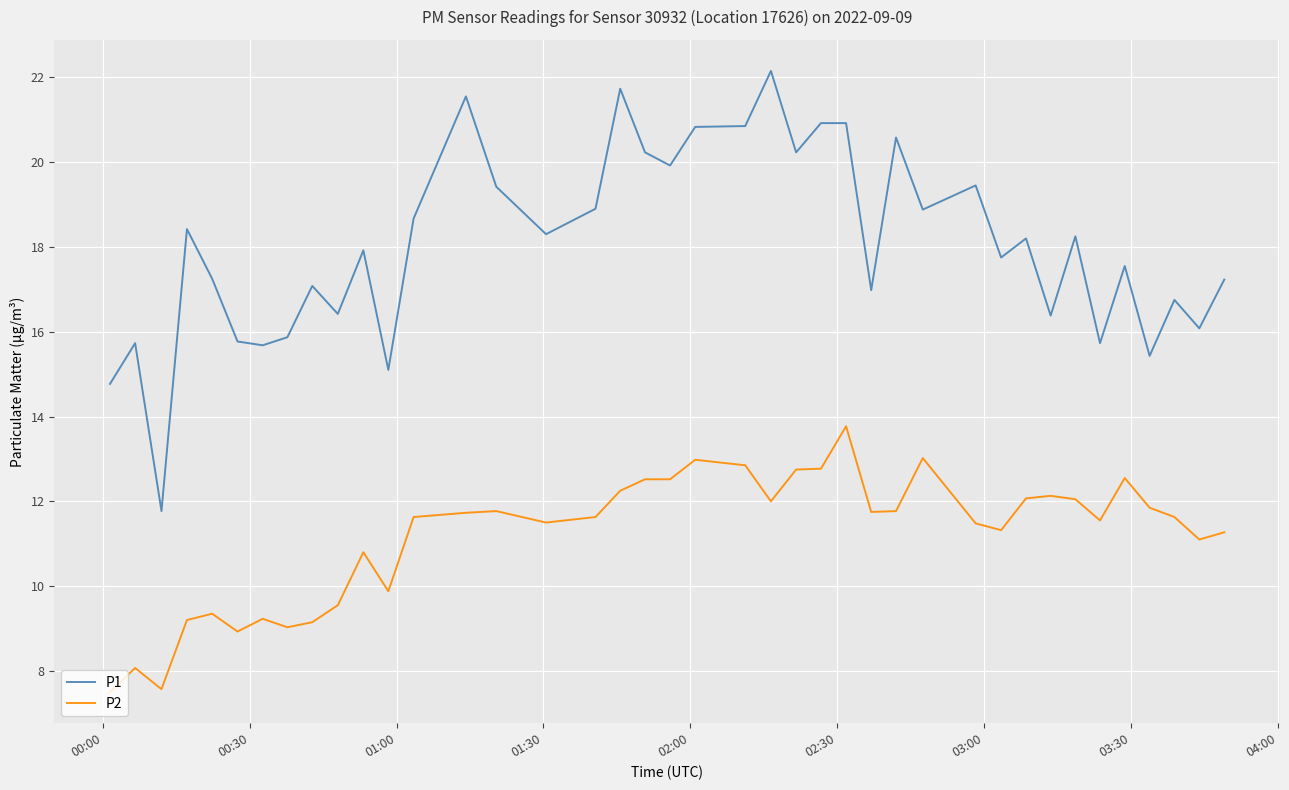

Which series has the largest range (max minus min)?

P1